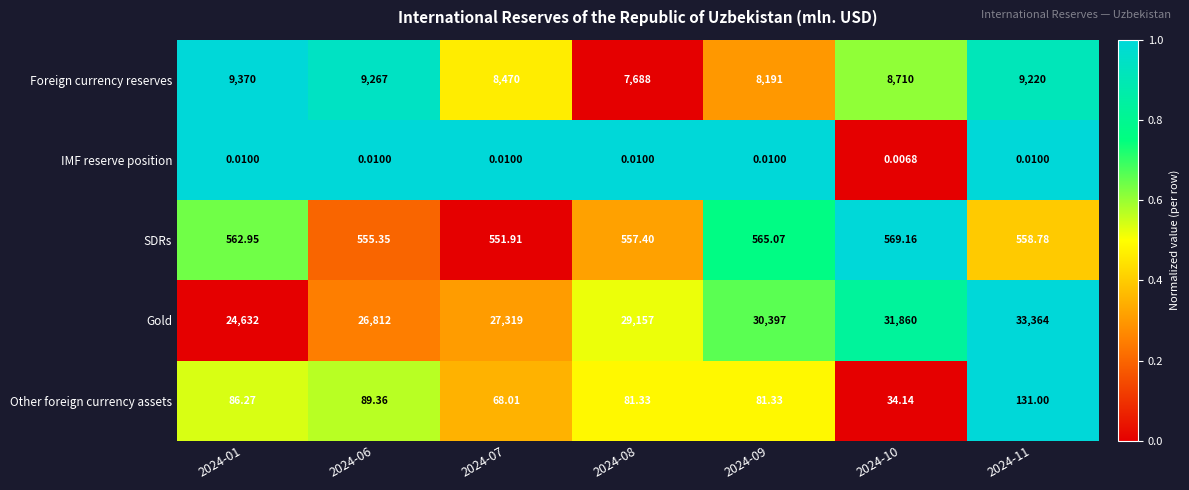

At which category is the sum across all series the highest?

2024-11